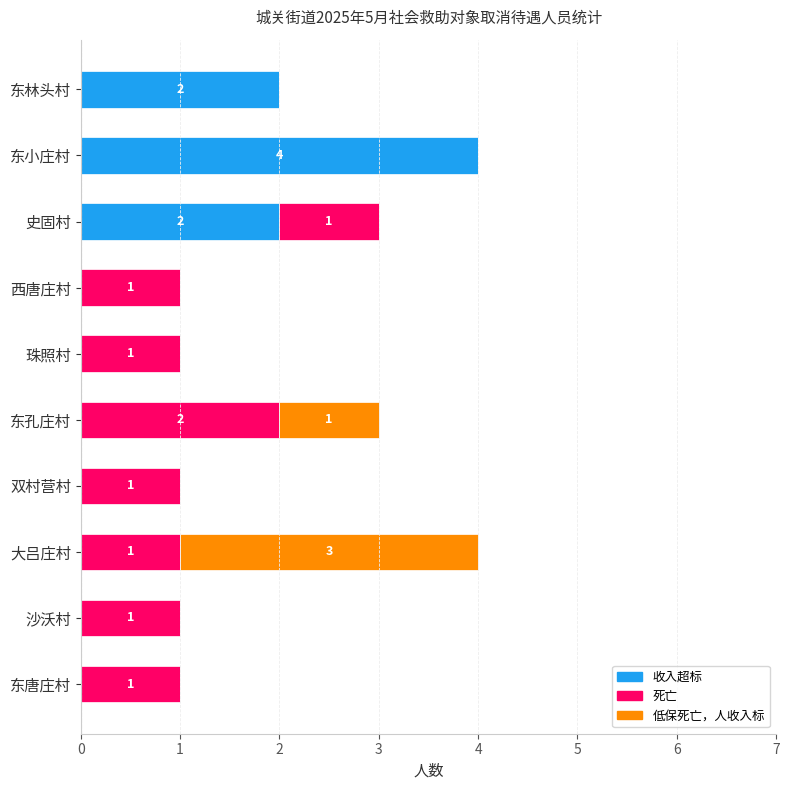

True or false: 收入超标 has a value of 2 at 东林头村.

True